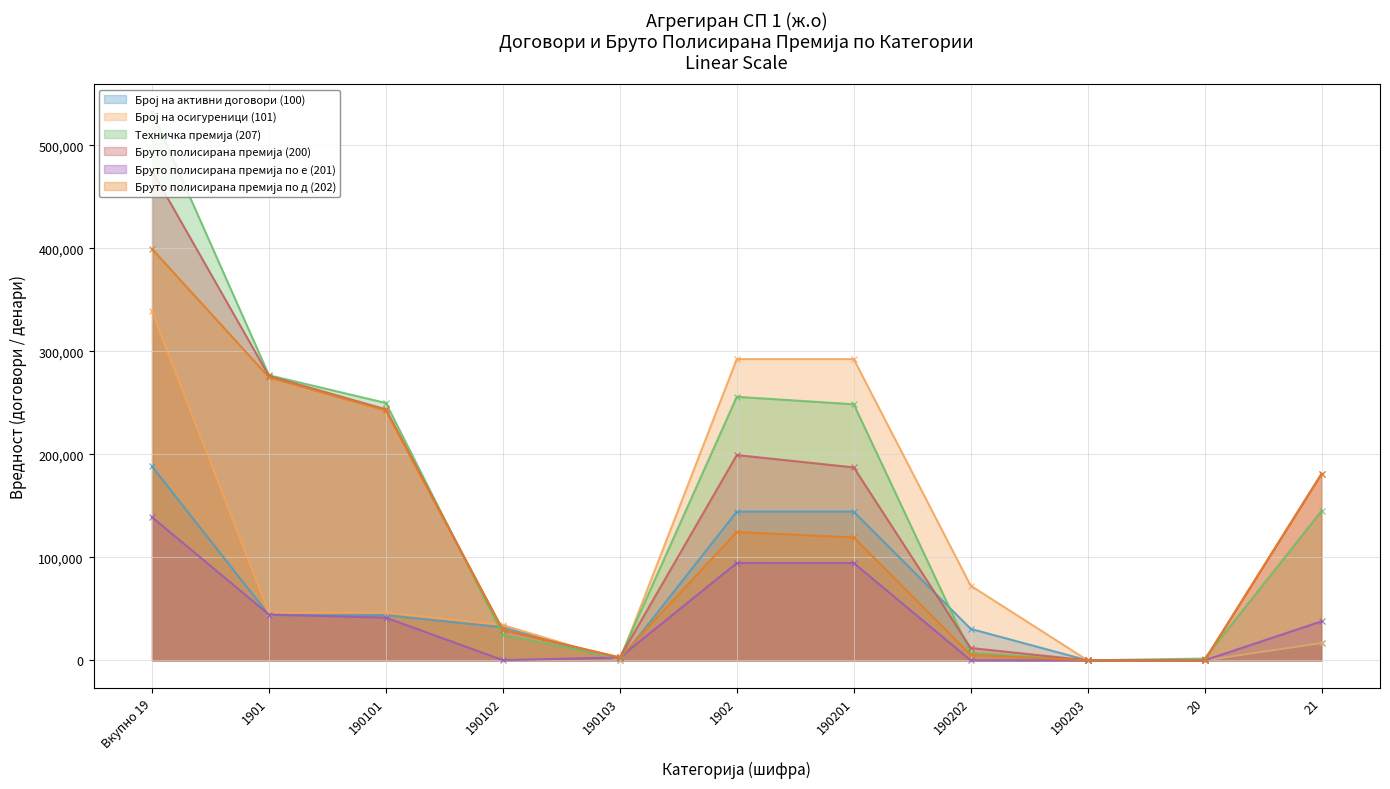

How many interior local peaks does the Техничка премија (207) series have?

1